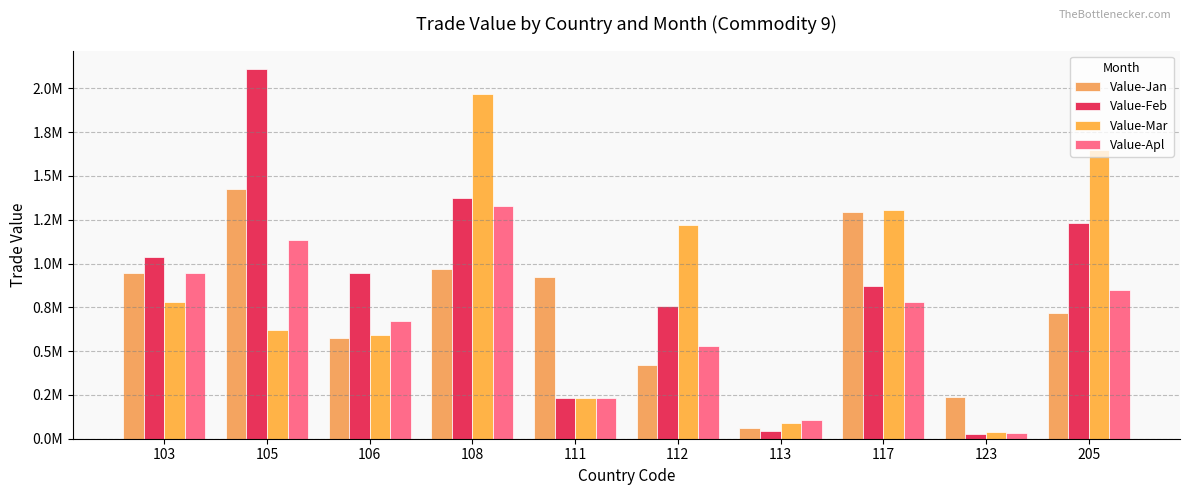

What value does the Value-Apl series have at 106, to the nearest 50?

673150